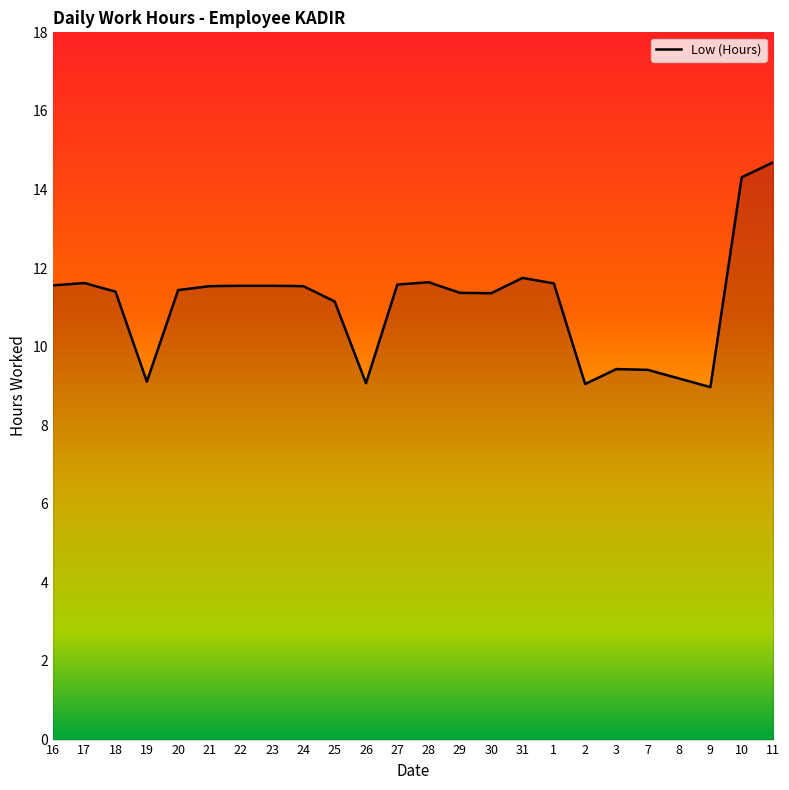

What position from the right is 27?

13